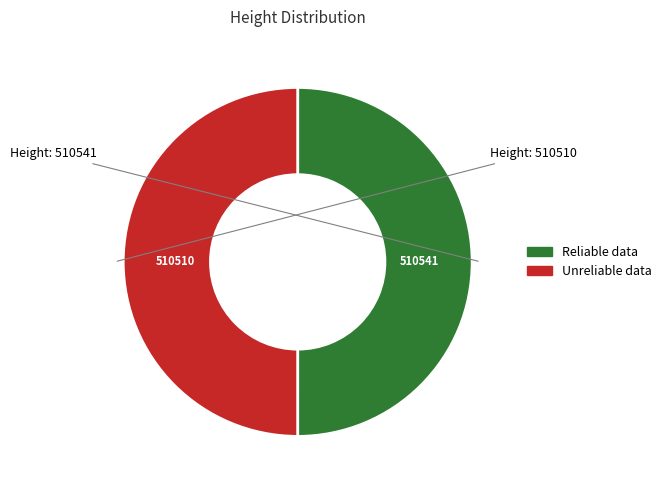

How many slices are in this pie chart?

2